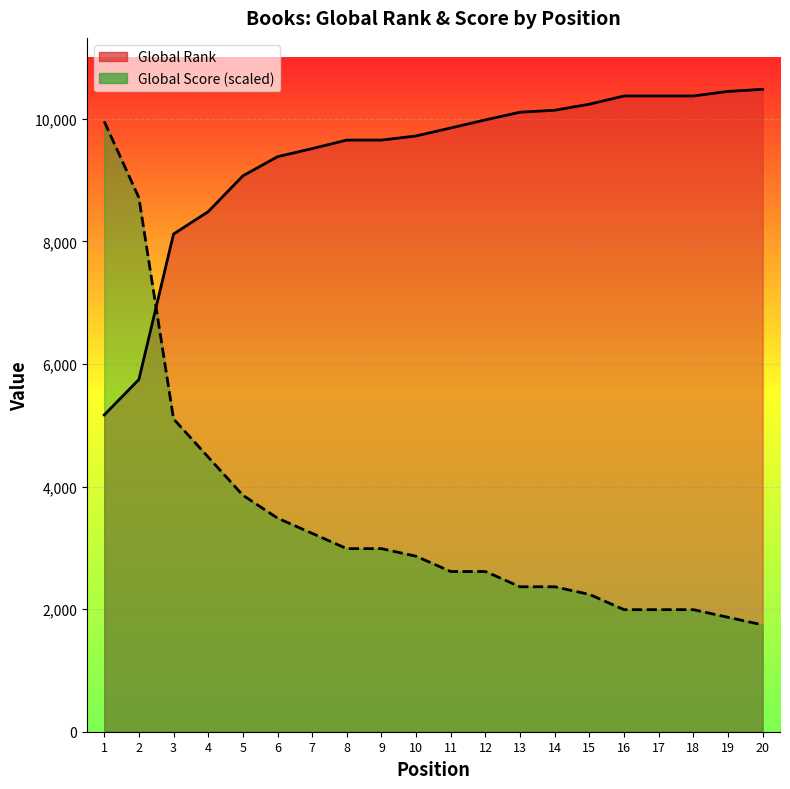

The value of Global Rank at 11 is 3800.1. True or false?

False